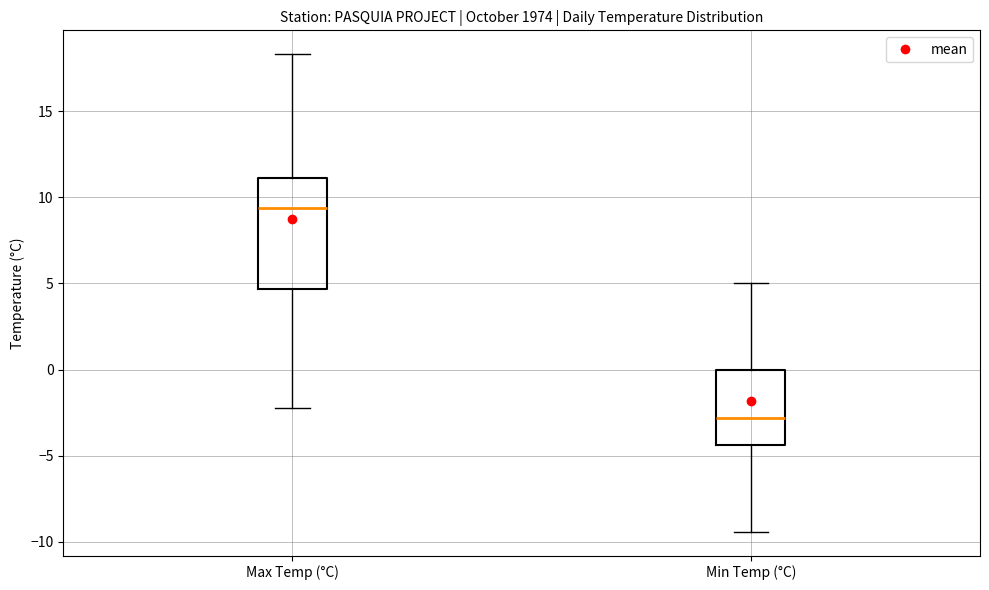

Reading left to right, transcribe this box plot: for each box, give where its median line is, the range the box spans, and where its two whiskers end, as read against the y-axis. The values are not printed on the chart, so give them approximately, as read against the axis.

Max Temp (°C): median 9.5, box 4.5 to 11.0, whiskers -2.0 to 18.5
Min Temp (°C): median -3.0, box -4.5 to 0.0, whiskers -9.5 to 5.0